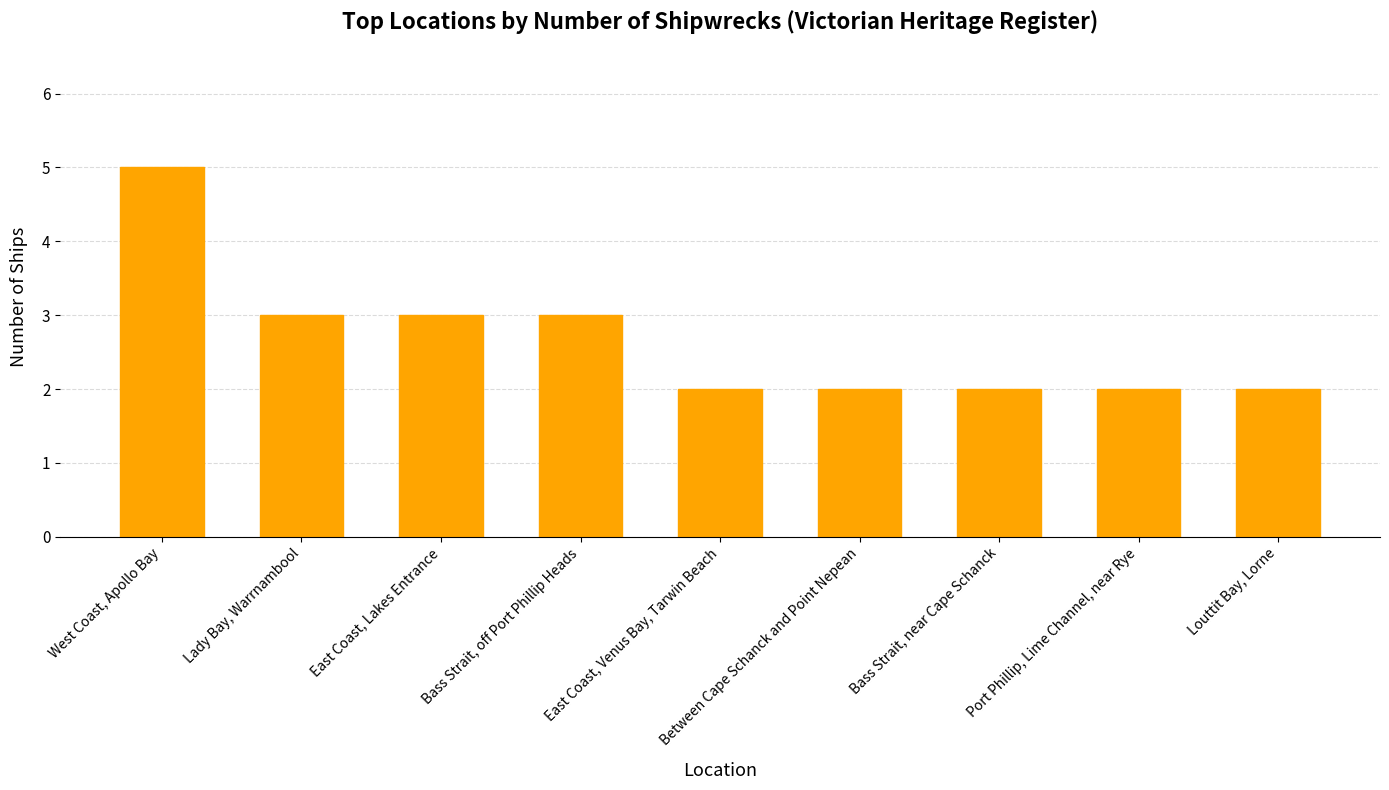

What is the difference between the second highest and second lowest values?

1